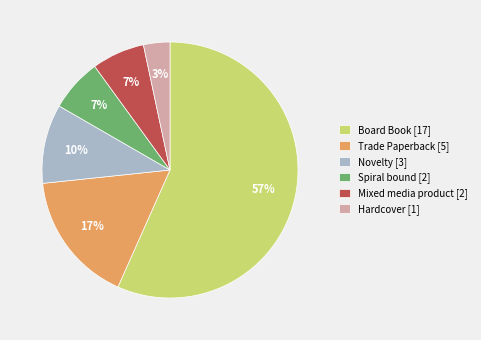

Count the number of slices in the pie.

6